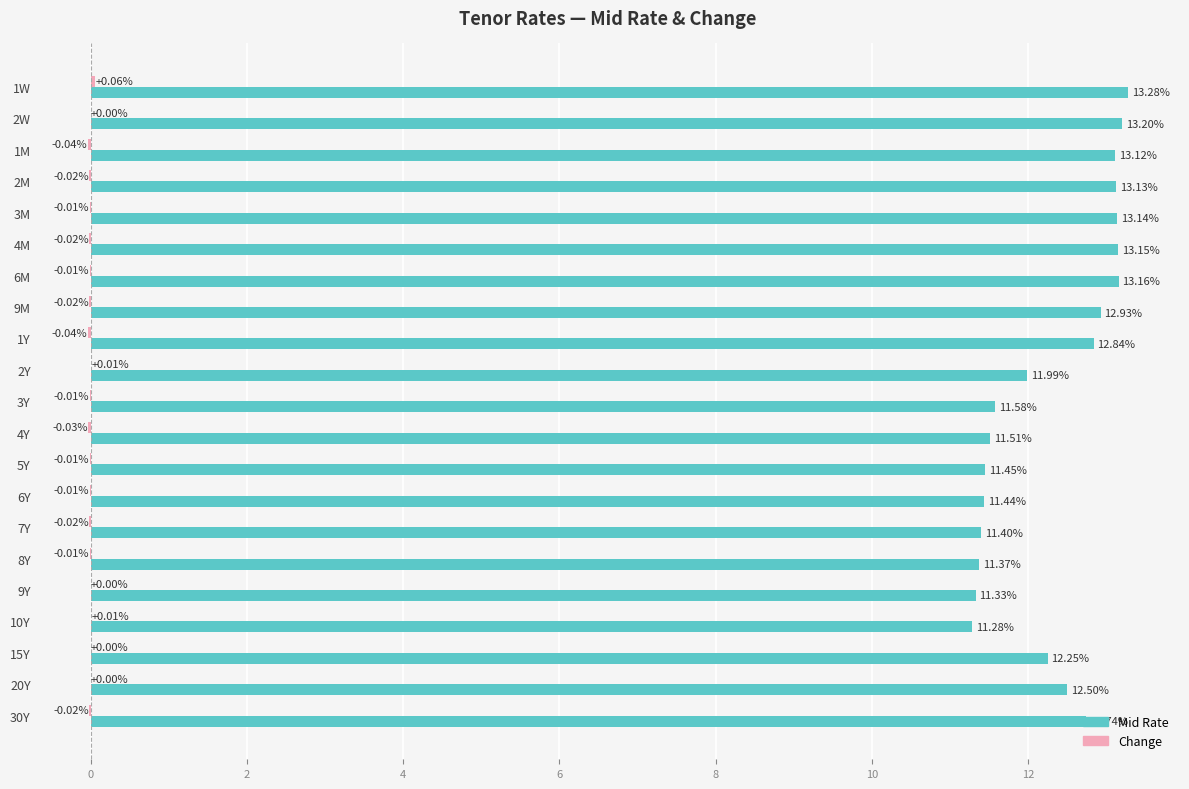

At which category is the sum across all series the highest?

1W